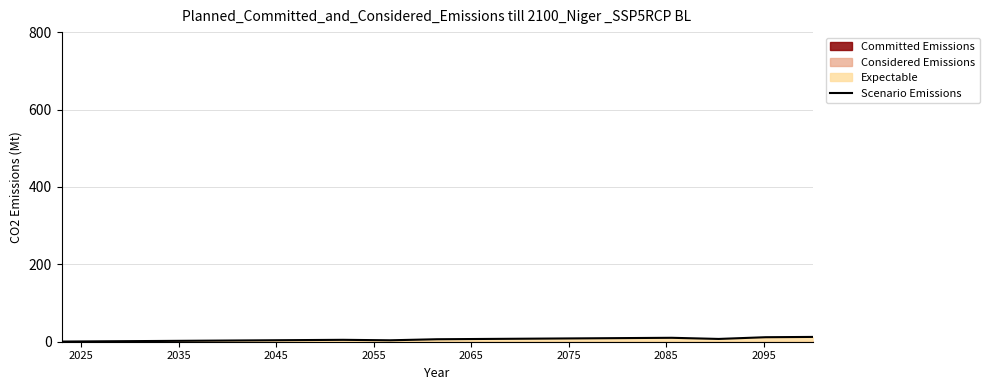

Which has a higher value, 2055 or 2065?

2065